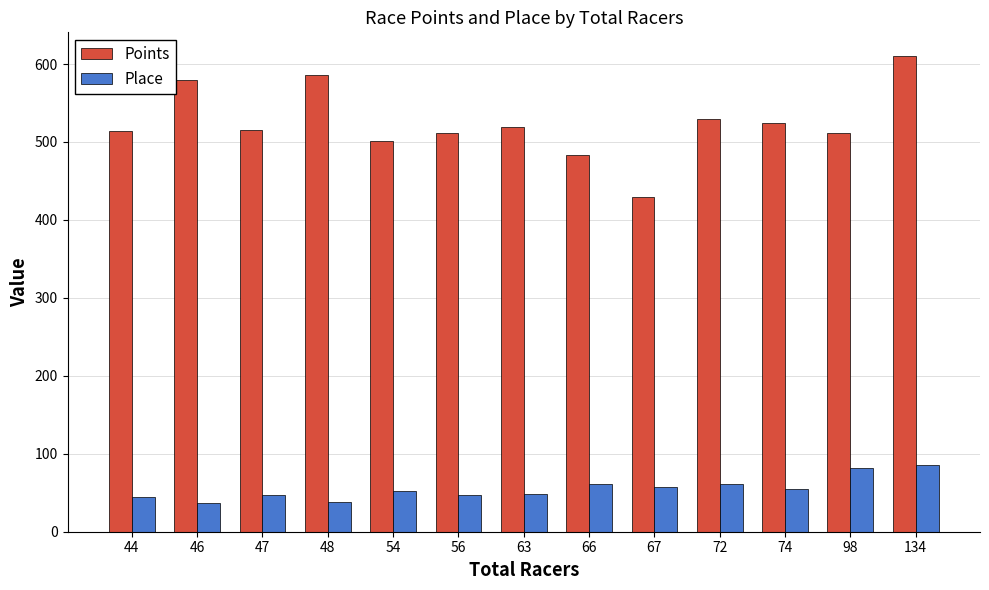

What is the total value across all series at 46?

616.0